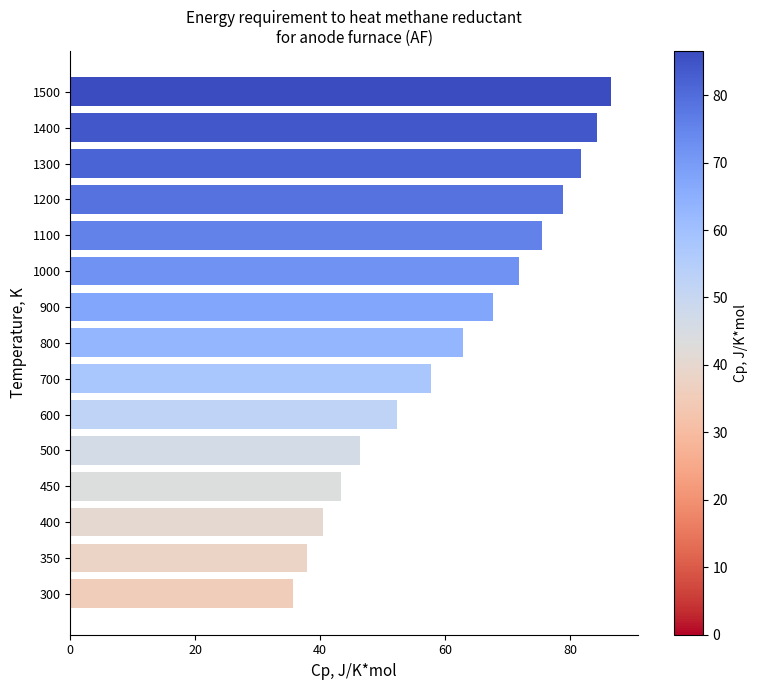

Which has a higher value, 800 or 350?

800